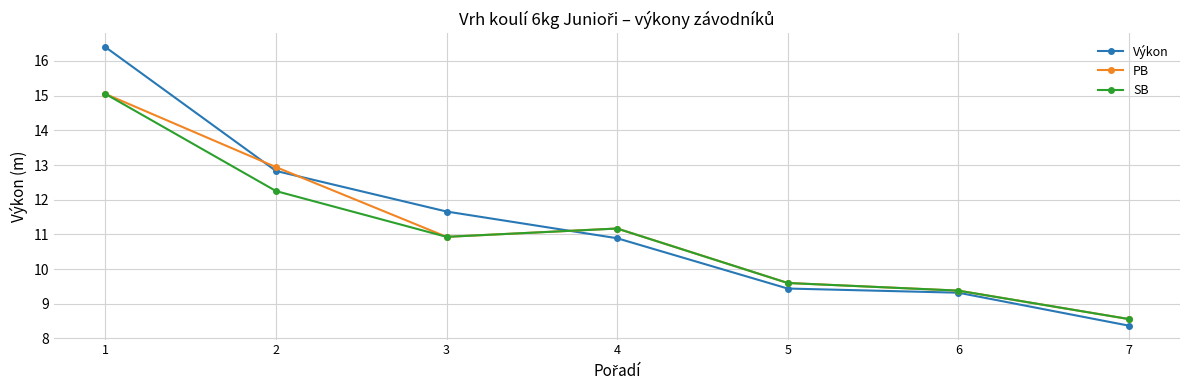

The PB series shows 11.2 at 4. True or false?

True